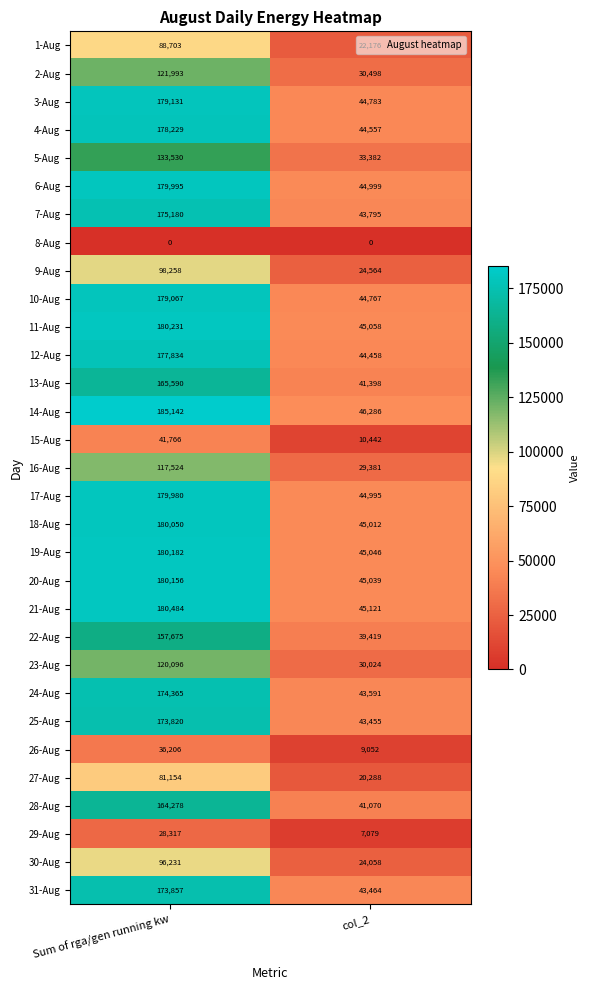

At which category is the sum across all series the highest?

Sum of rga/gen running kw